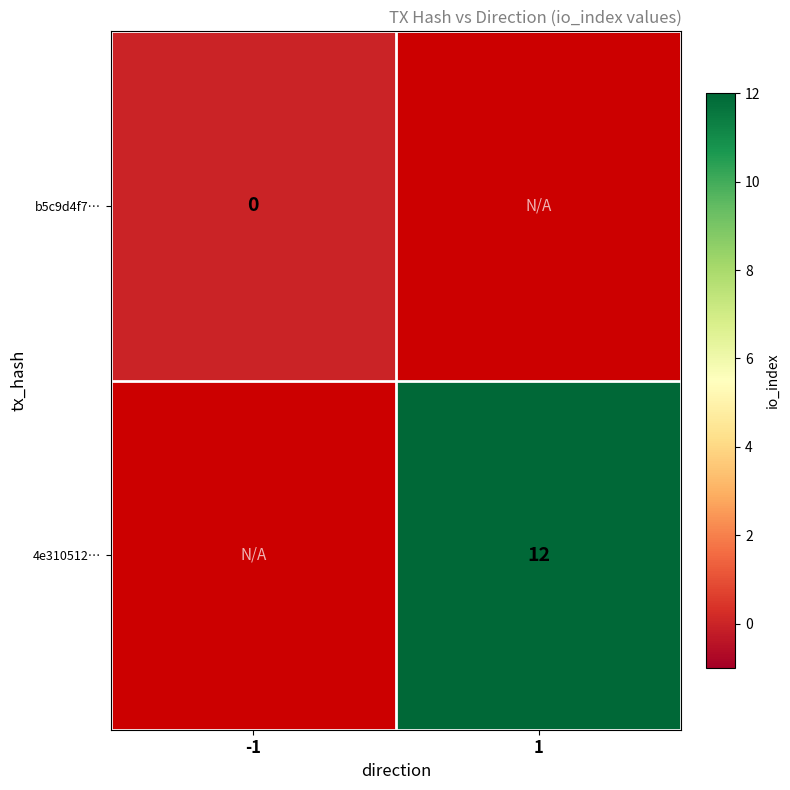

What is the maximum value shown in the chart?

12.0